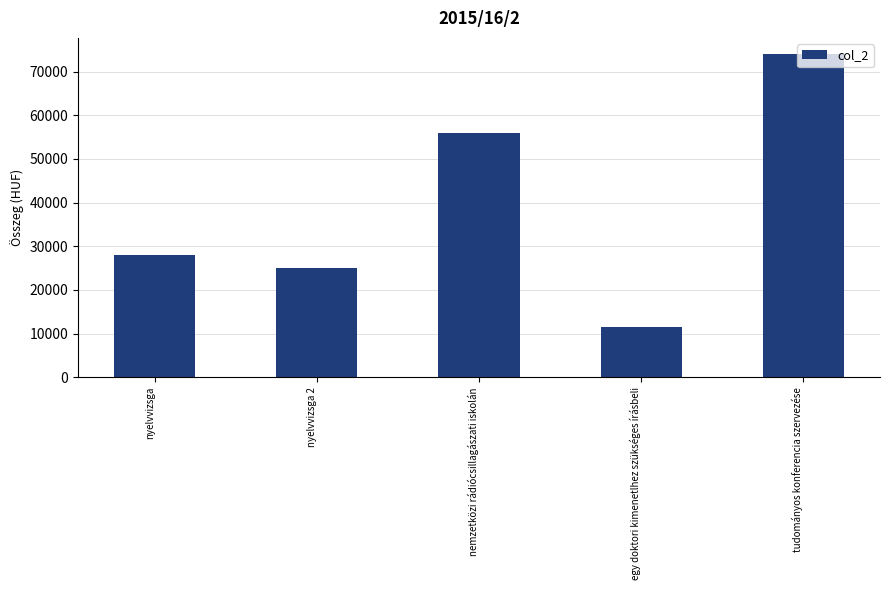

Reading left to right, list all the values displayed in this chart.

nyelvvizsga=28000	nyelvvizsga 2=25000	nemzetközi rádiócsillagászati iskolán=56000	egy doktori kimenetlhez szükséges írásbeli=11600	tudományos konferencia szervezése=74000